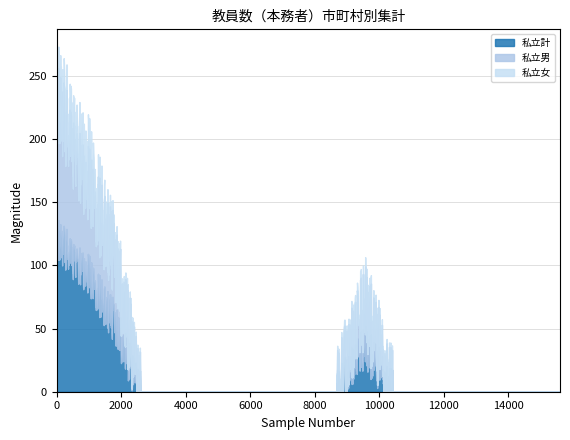

True or false: 私立計 and 私立男 cross at least once.

False